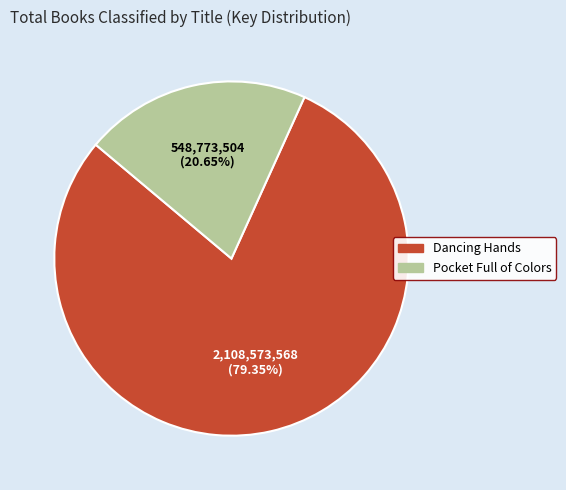

The Dancing Hands slice represents 79% of the pie. True or false?

True